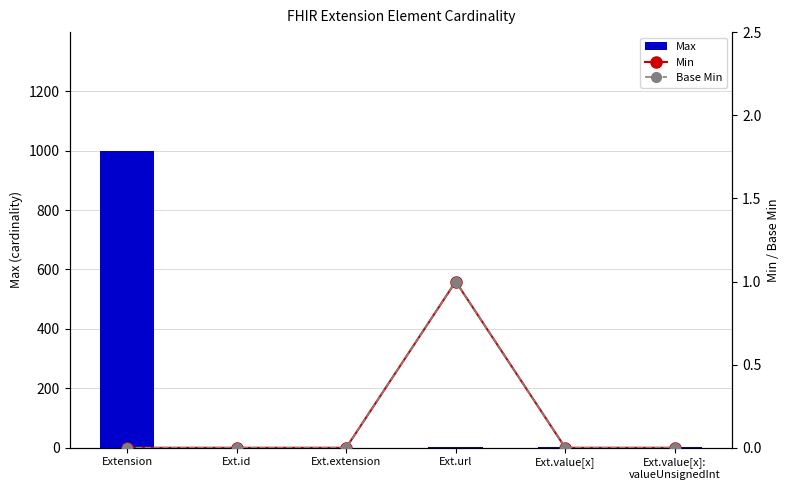

Is it true that Base Min equals 0 at Extension?

True